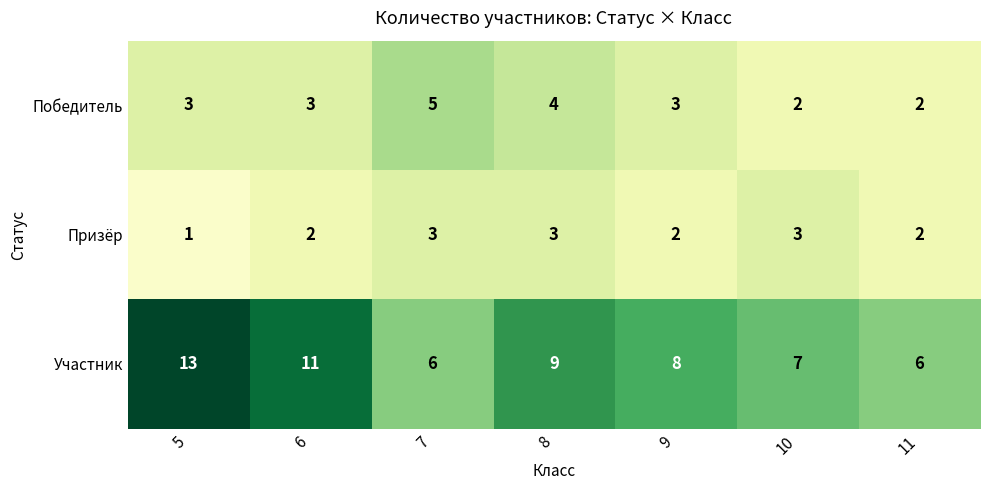

What is the sum of the Победитель values at 8 and 10?

6